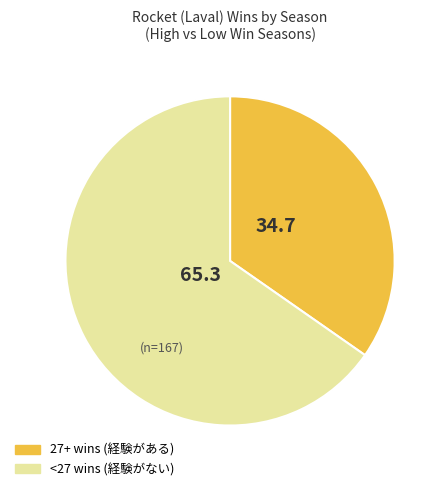

Is there a majority slice in this chart?

Yes